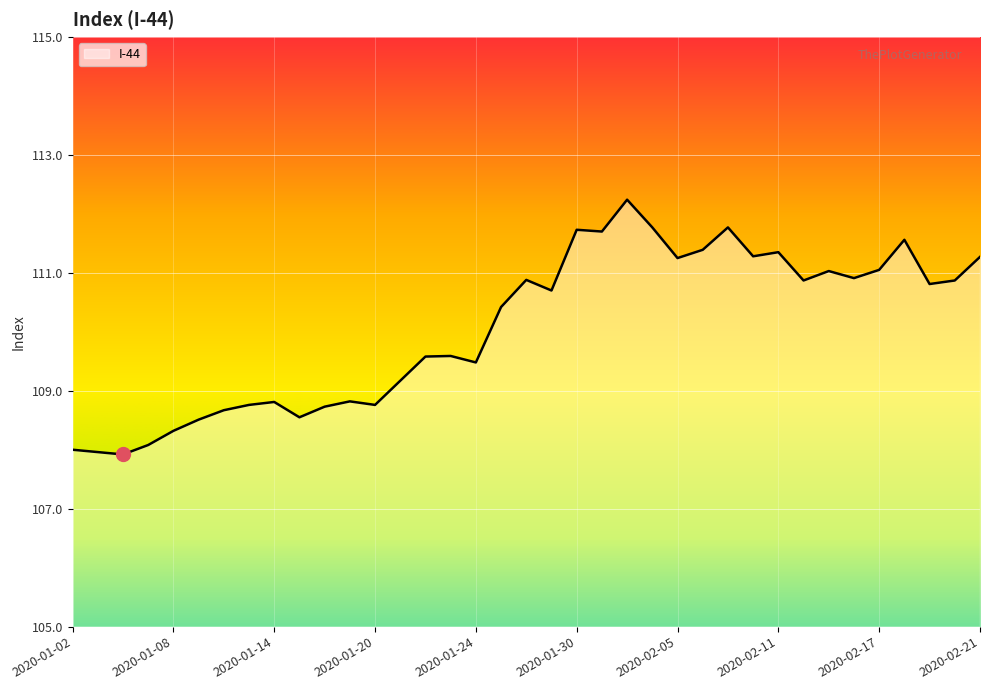

What is the greatest value displayed?

112.2